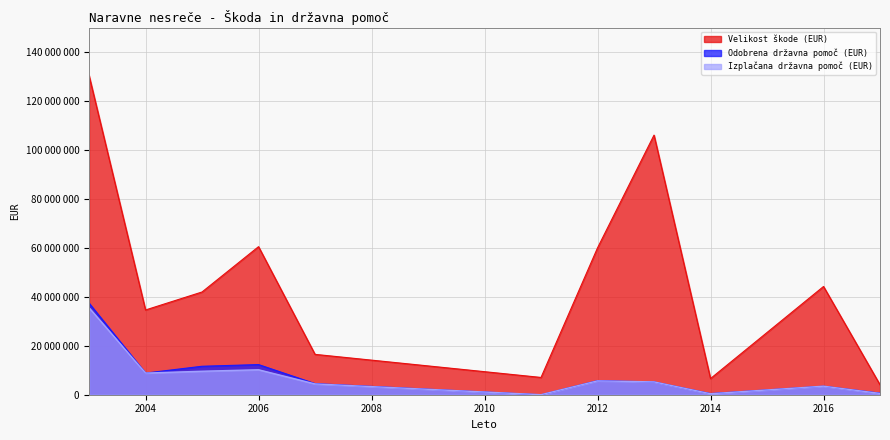

What is the sum of all Velikost škode (EUR) values?

512690494